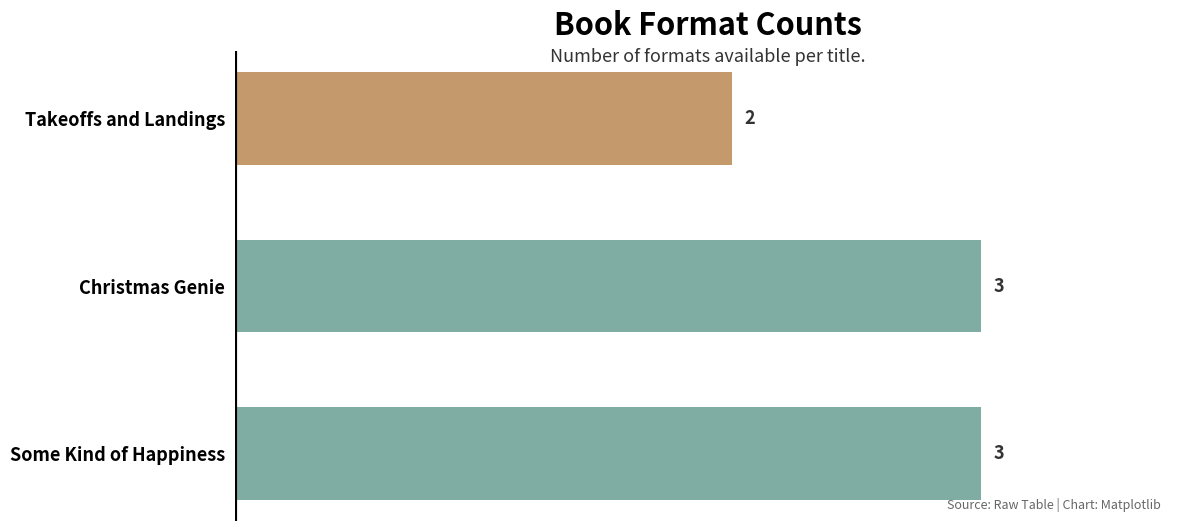

How many data points are less than 3?

1